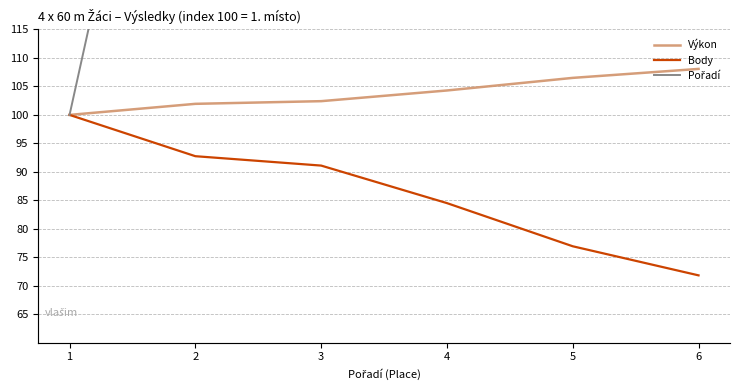

Which series has the widest spread of values?

Pořadí